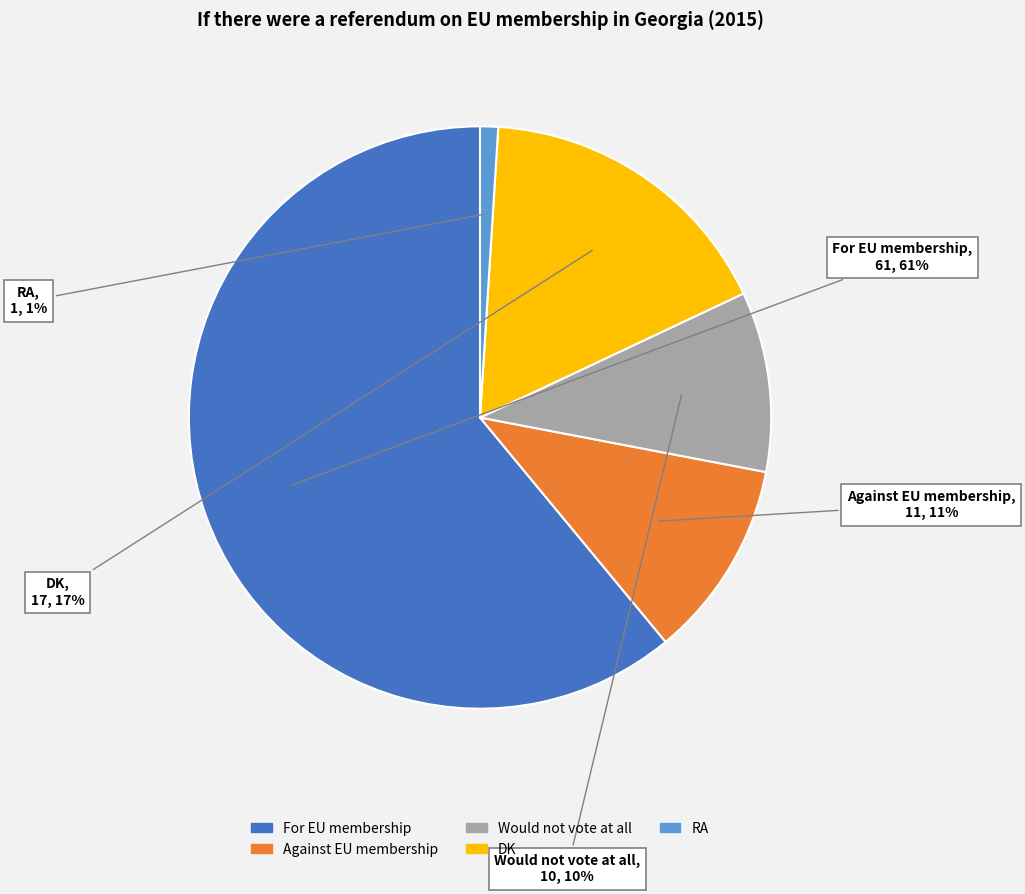

Which slice represents more than half of the pie?

For EU membership